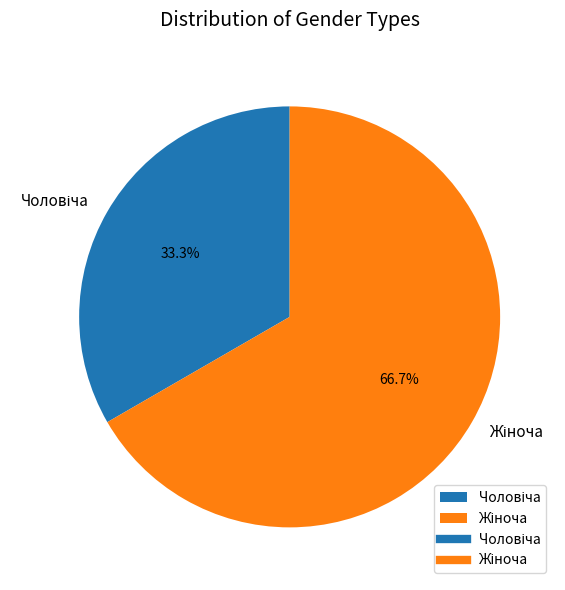

Is there a majority slice in this chart?

Yes